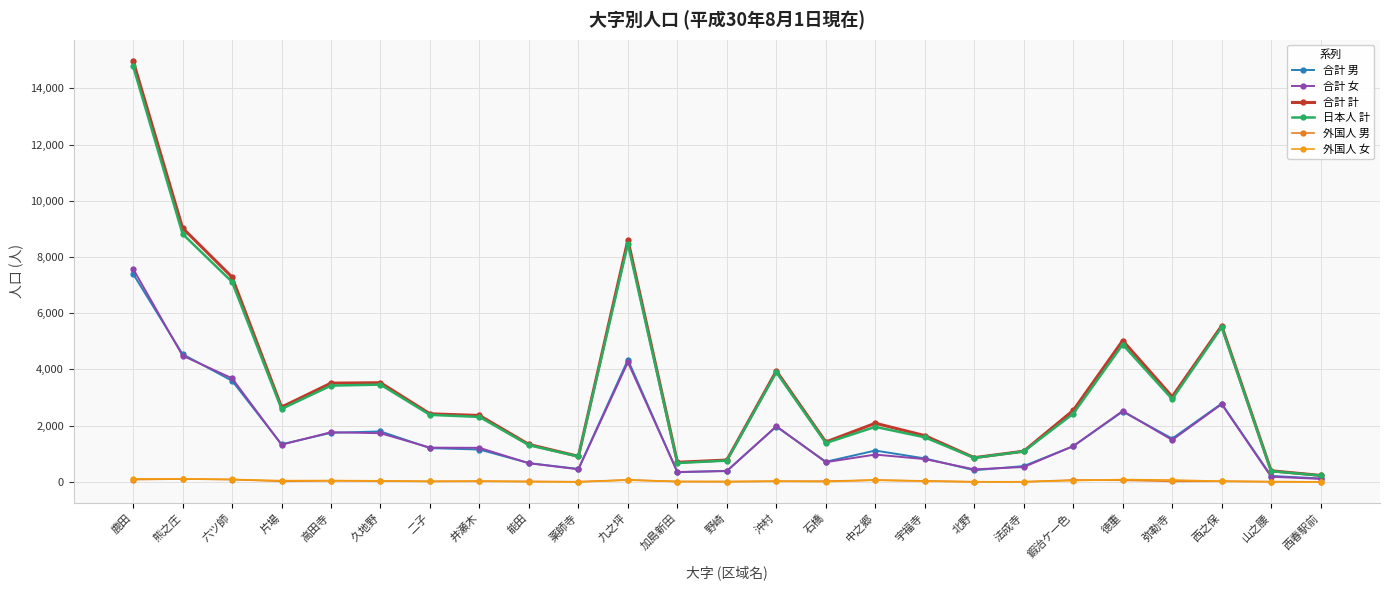

Is it true that 合計 女 equals 1219 at 二子?

True